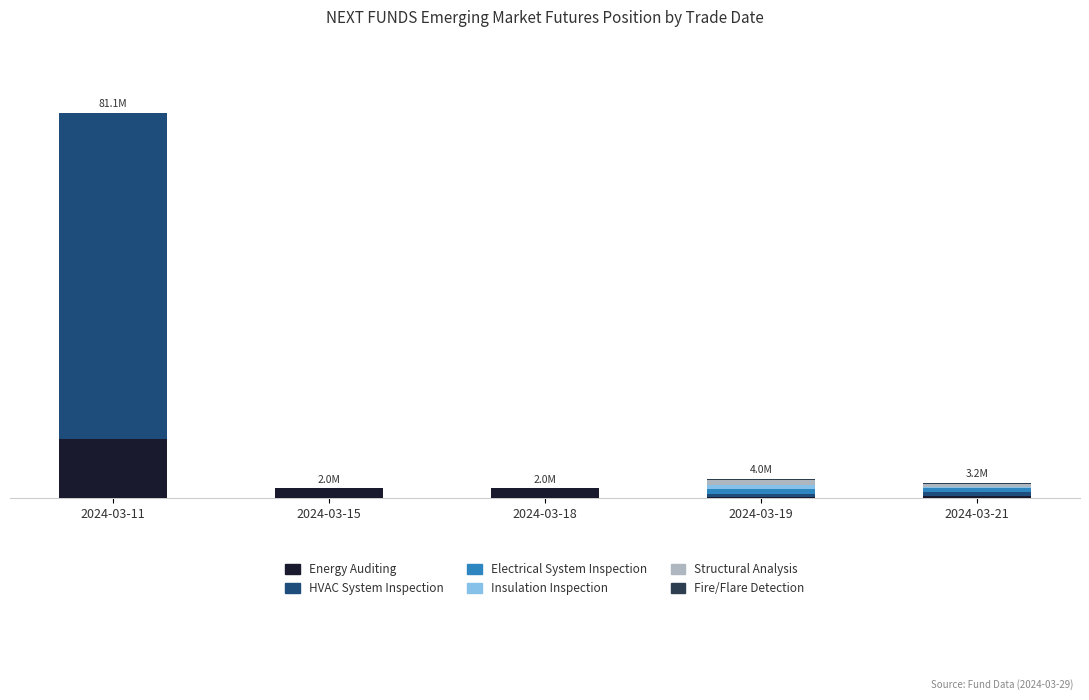

True or false: Structural Analysis has a value of 0.0 at 2024-03-15.

True